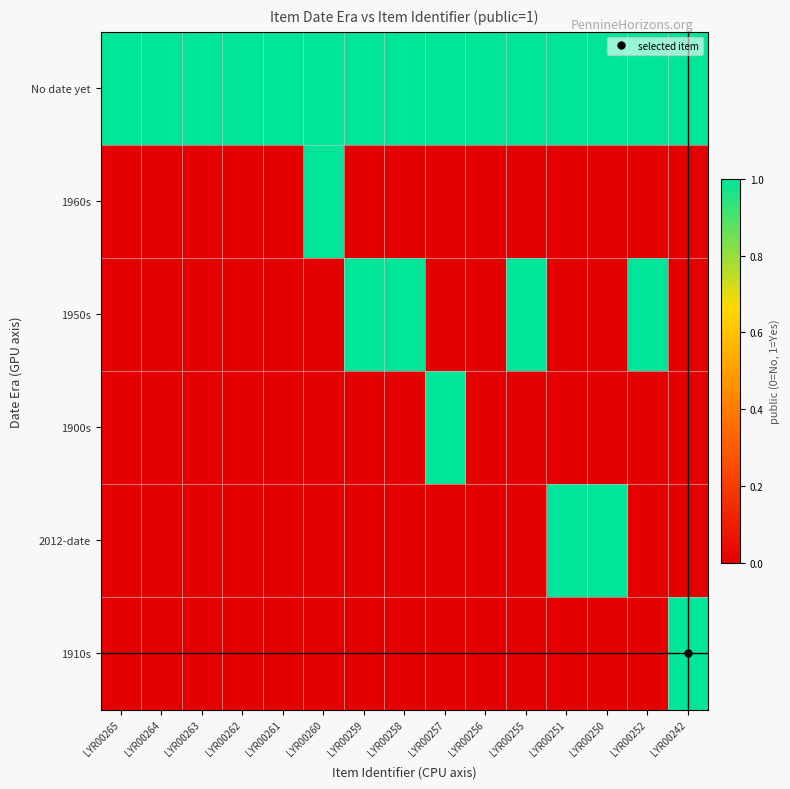

Reading right to left, list all the values displayed in this chart.

No date yet: LYR00242=1	LYR00252=1	LYR00250=1	LYR00251=1	LYR00255=1	LYR00256=1	LYR00257=1	LYR00258=1	LYR00259=1	LYR00260=1	LYR00261=1	LYR00262=1	LYR00263=1	LYR00264=1	LYR00265=1
1960s: LYR00242=0	LYR00252=0	LYR00250=0	LYR00251=0	LYR00255=0	LYR00256=0	LYR00257=0	LYR00258=0	LYR00259=0	LYR00260=1	LYR00261=0	LYR00262=0	LYR00263=0	LYR00264=0	LYR00265=0
1950s: LYR00242=0	LYR00252=1	LYR00250=0	LYR00251=0	LYR00255=1	LYR00256=0	LYR00257=0	LYR00258=1	LYR00259=1	LYR00260=0	LYR00261=0	LYR00262=0	LYR00263=0	LYR00264=0	LYR00265=0
1900s: LYR00242=0	LYR00252=0	LYR00250=0	LYR00251=0	LYR00255=0	LYR00256=0	LYR00257=1	LYR00258=0	LYR00259=0	LYR00260=0	LYR00261=0	LYR00262=0	LYR00263=0	LYR00264=0	LYR00265=0
2012-date: LYR00242=0	LYR00252=0	LYR00250=1	LYR00251=1	LYR00255=0	LYR00256=0	LYR00257=0	LYR00258=0	LYR00259=0	LYR00260=0	LYR00261=0	LYR00262=0	LYR00263=0	LYR00264=0	LYR00265=0
1910s: LYR00242=1	LYR00252=0	LYR00250=0	LYR00251=0	LYR00255=0	LYR00256=0	LYR00257=0	LYR00258=0	LYR00259=0	LYR00260=0	LYR00261=0	LYR00262=0	LYR00263=0	LYR00264=0	LYR00265=0